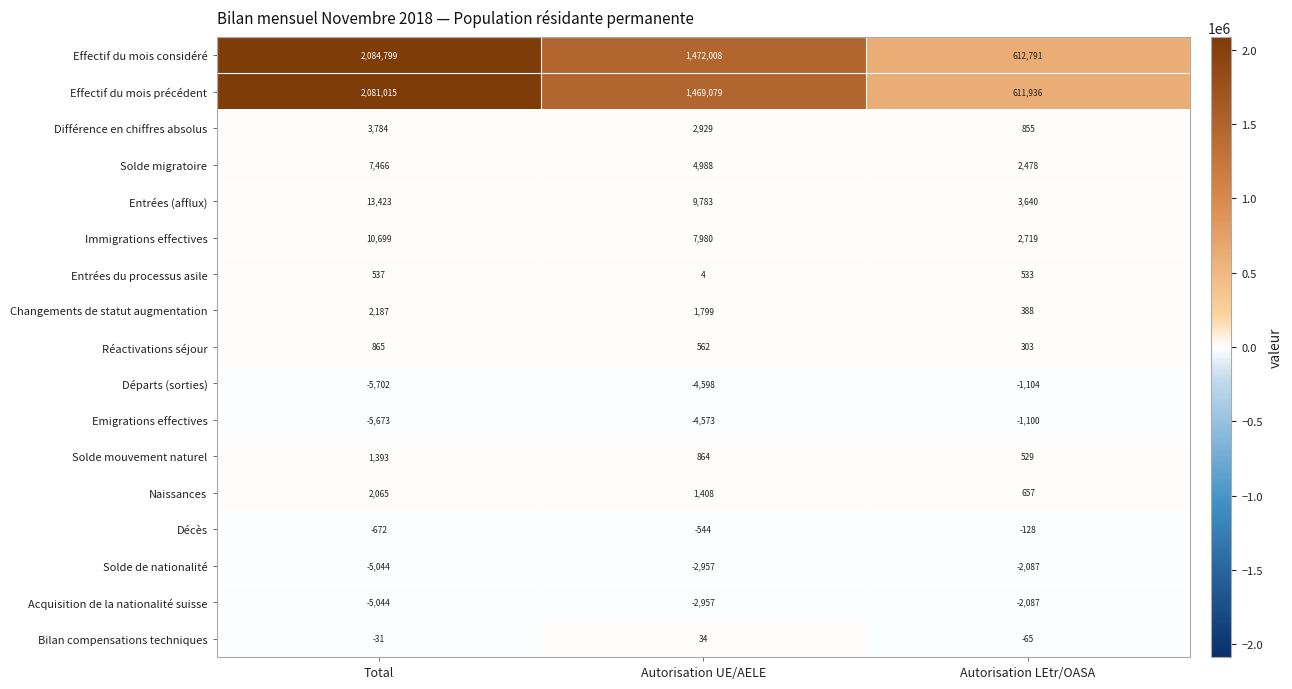

True or false: Bilan compensations techniques has a value of -46 at Total.

False